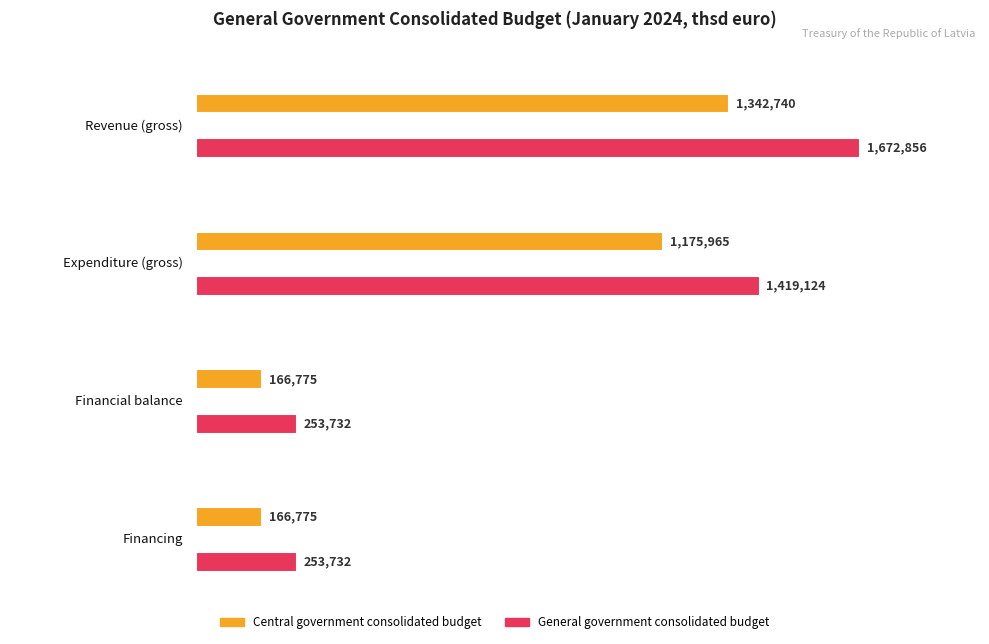

How many groups of bars are there?

4